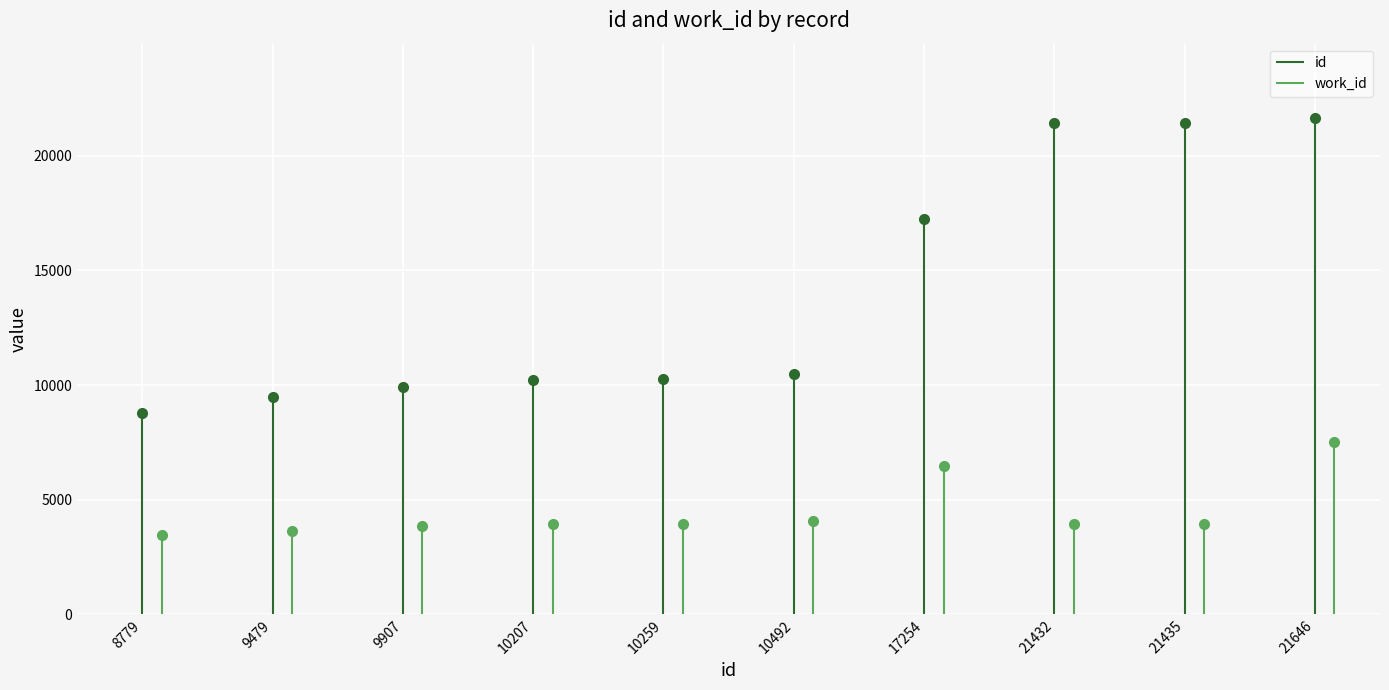

Reading left to right, transcribe all the data shown in this chart.

id: 8779=8779	9479=9479	9907=9907	10207=10207	10259=10259	10492=10492	17254=17254	21432=21432	21435=21435	21646=21646
work_id: 8779=3448	9479=3651	9907=3857	10207=3933	10259=3946	10492=4052	17254=6487	21432=3938	21435=3938	21646=7535